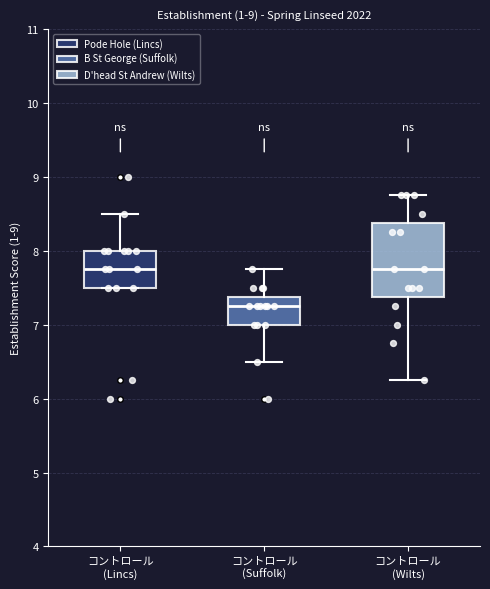

Where does the upper whisker of the box for コントロール (Wilts) end on the y-axis? The values are not printed on the chart, so give them approximately, as read against the axis.

8.8